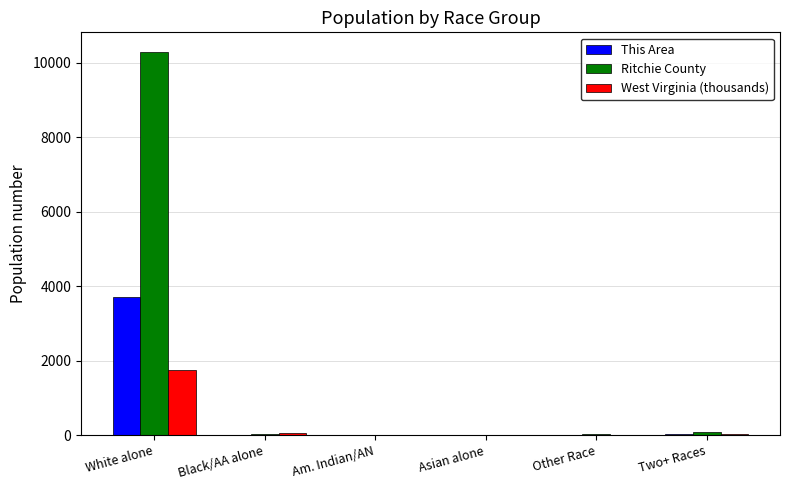

At which label is West Virginia (thousands) closest to 871?

Black/AA alone